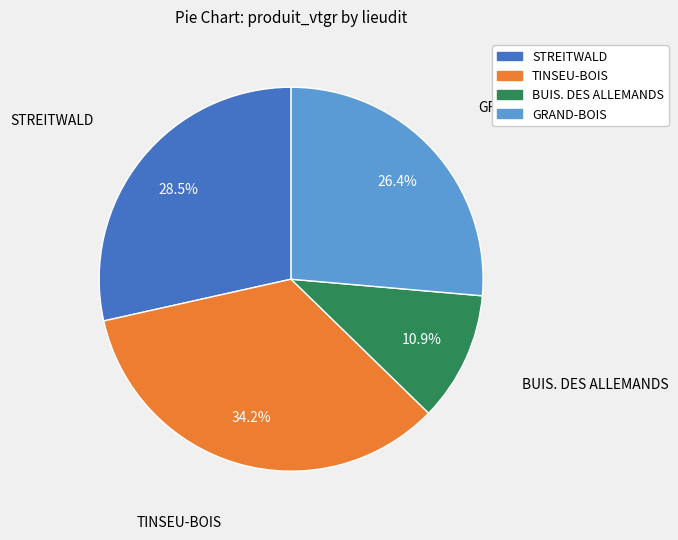

To the nearest percent, what is the combined percentage of GRAND-BOIS and TINSEU-BOIS?

61%